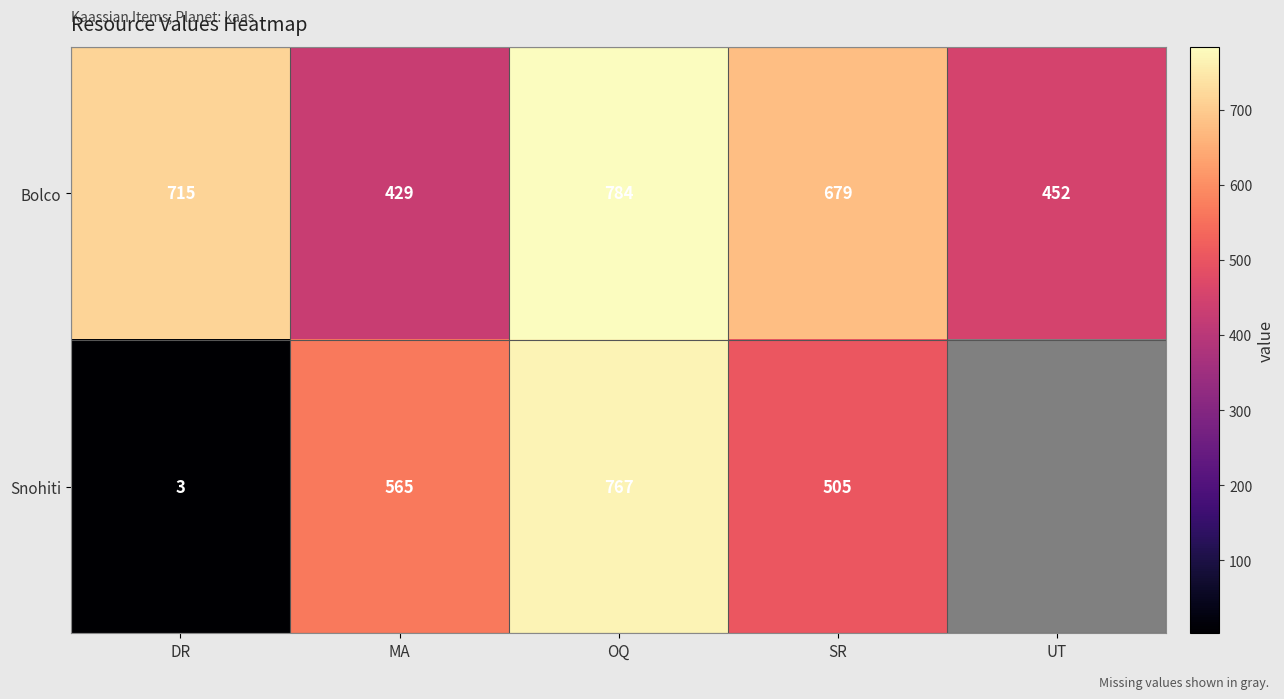

Count the number of data series in this chart.

2